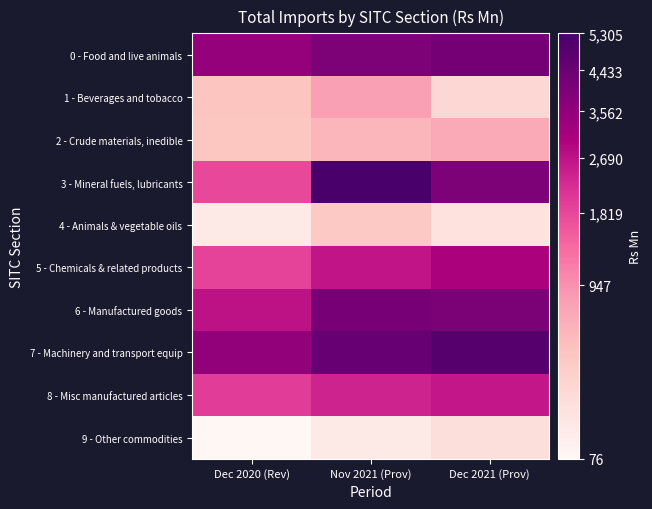

What is the difference between the highest and lowest values at Nov 2021 (Prov)?

5198